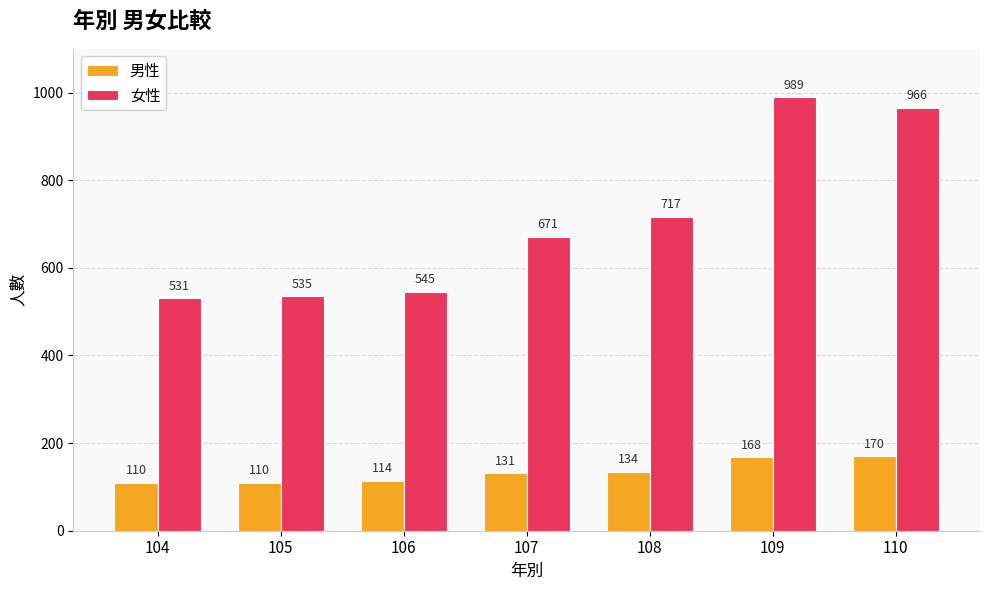

List the series in order of their peak value, lowest first.

男性, 女性